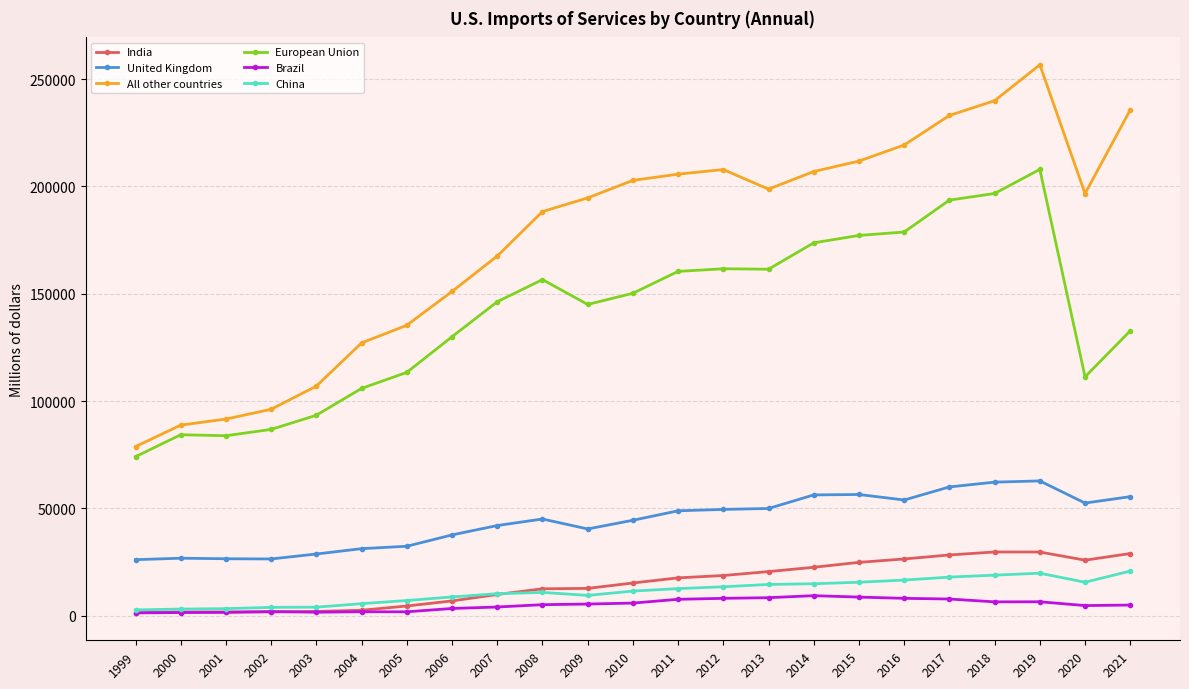

Which series changed the most between 2001 and 2011?

All other countries